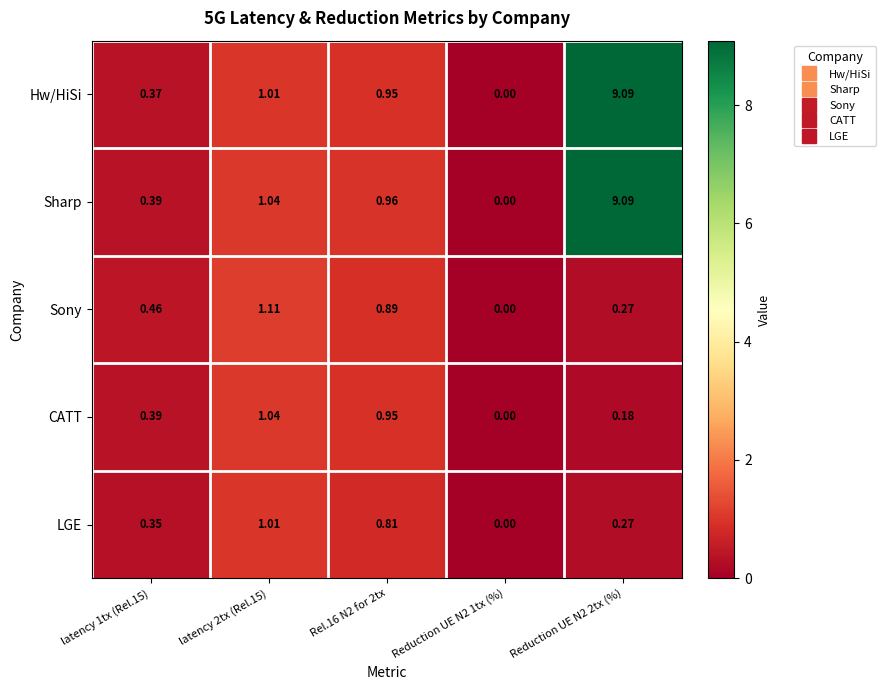

Which series has the largest total across all categories?

Sharp